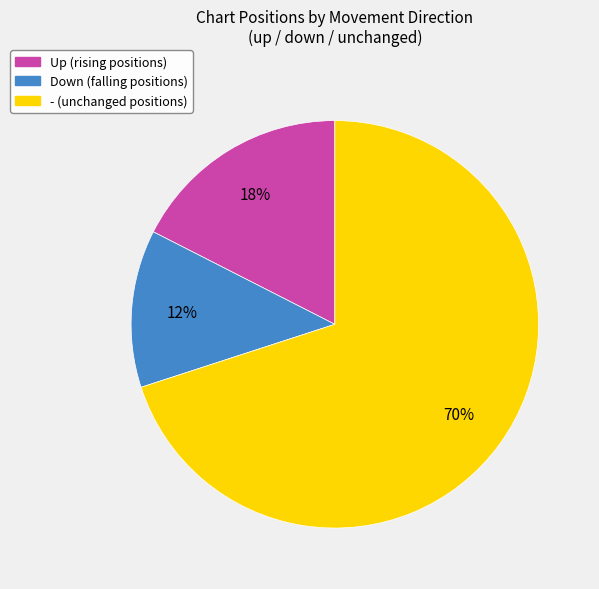

To the nearest percent, what is the average slice percentage?

33%